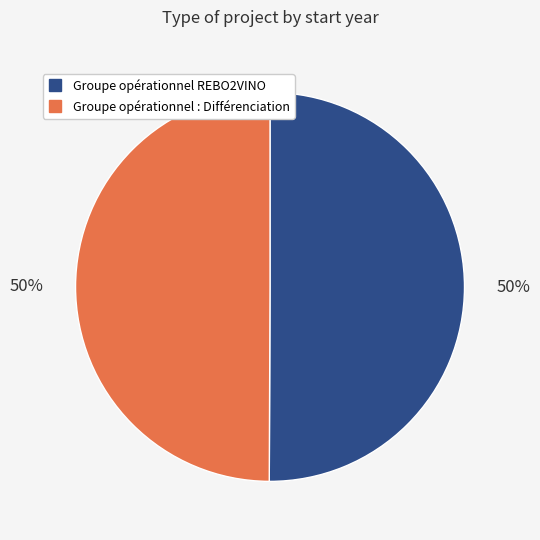

To the nearest percent, what is the average slice percentage?

50%